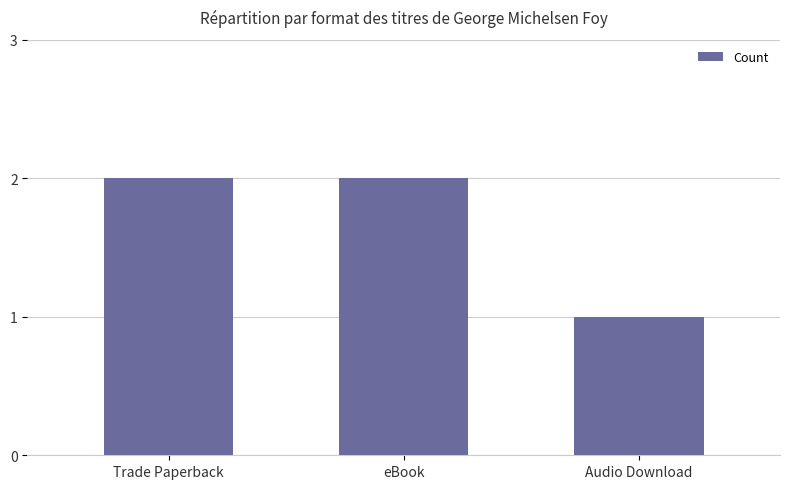

What is the label of the 3rd bar from the left?

Audio Download